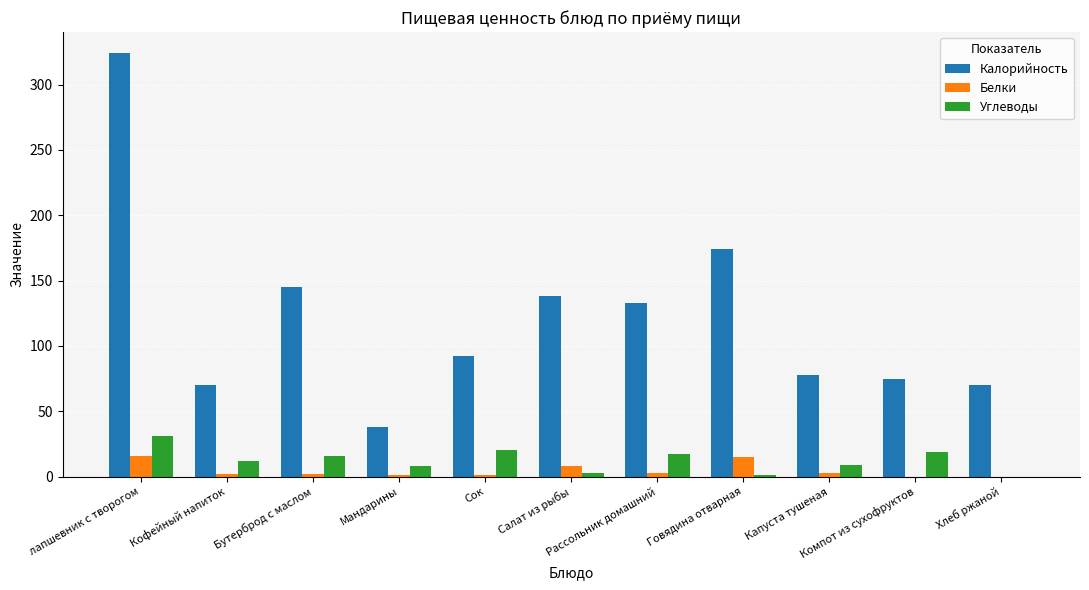

Where does the Калорийность series first go above 92?

лапшевник с творогом